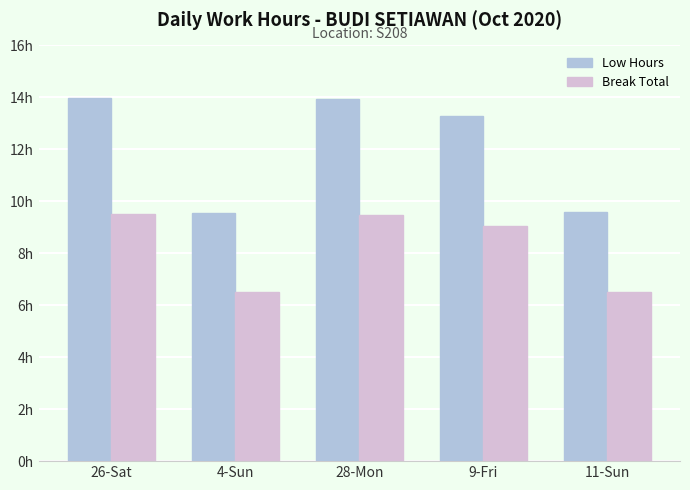

At which category does the chart reach its minimum across all series?

4-Sun